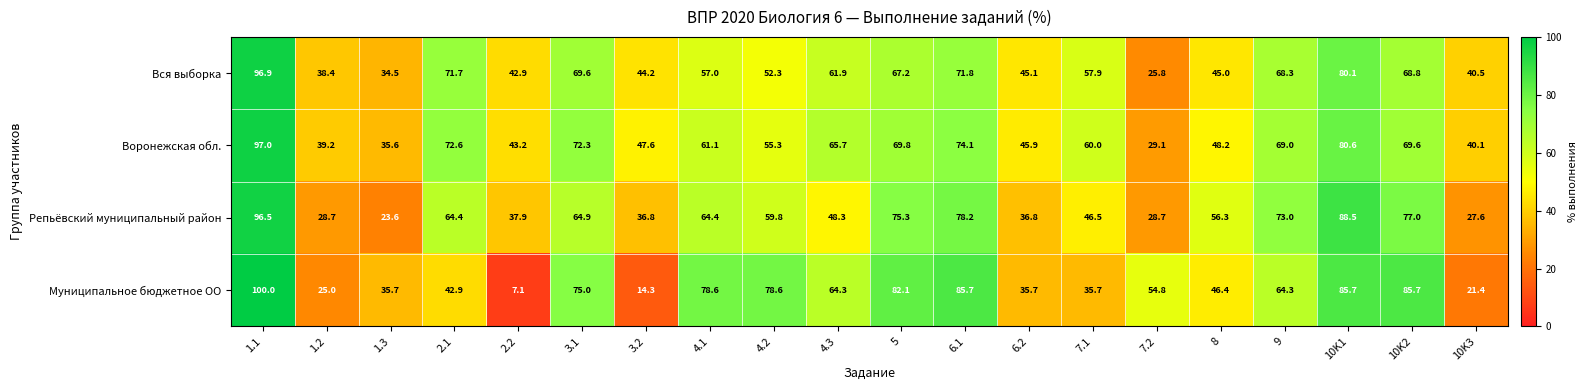

Where is Муниципальное бюджетное ОО nearest to the value 53?

7.2